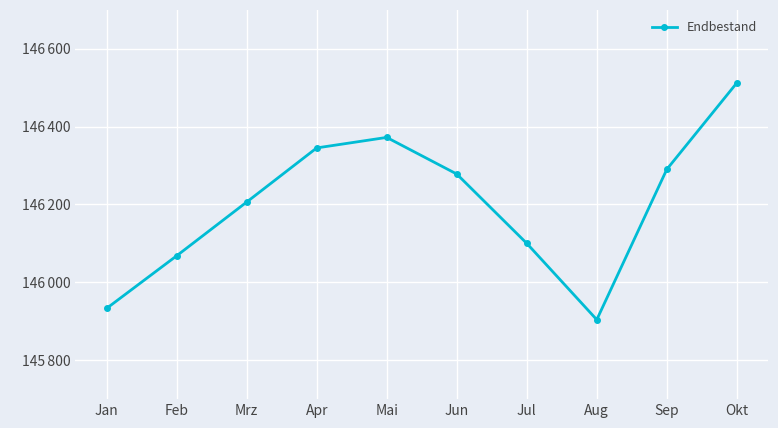

What is the average value?

146201